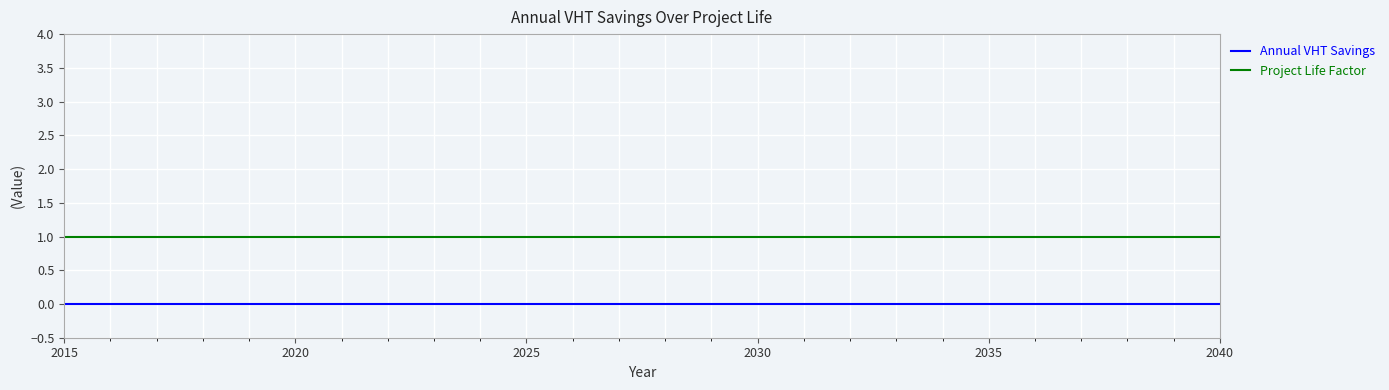

List the series in order of their peak value, highest first.

Project Life Factor, Annual VHT Savings